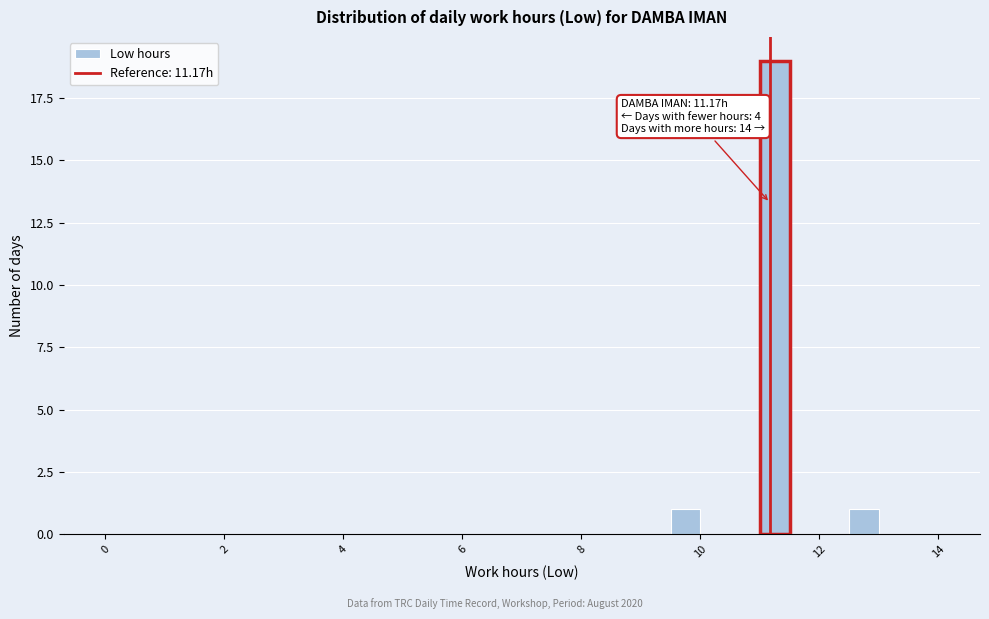

Read against the x-axis, roughly where is the centre of the tallest bar?

11.2